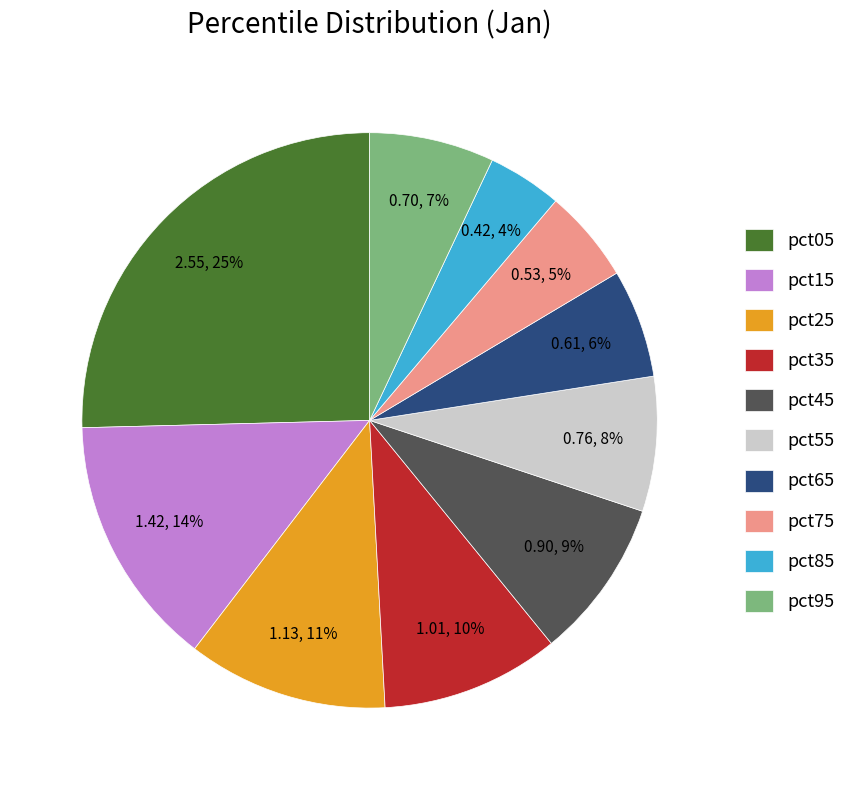

Is it true that pct15 is 9% of the pie?

False